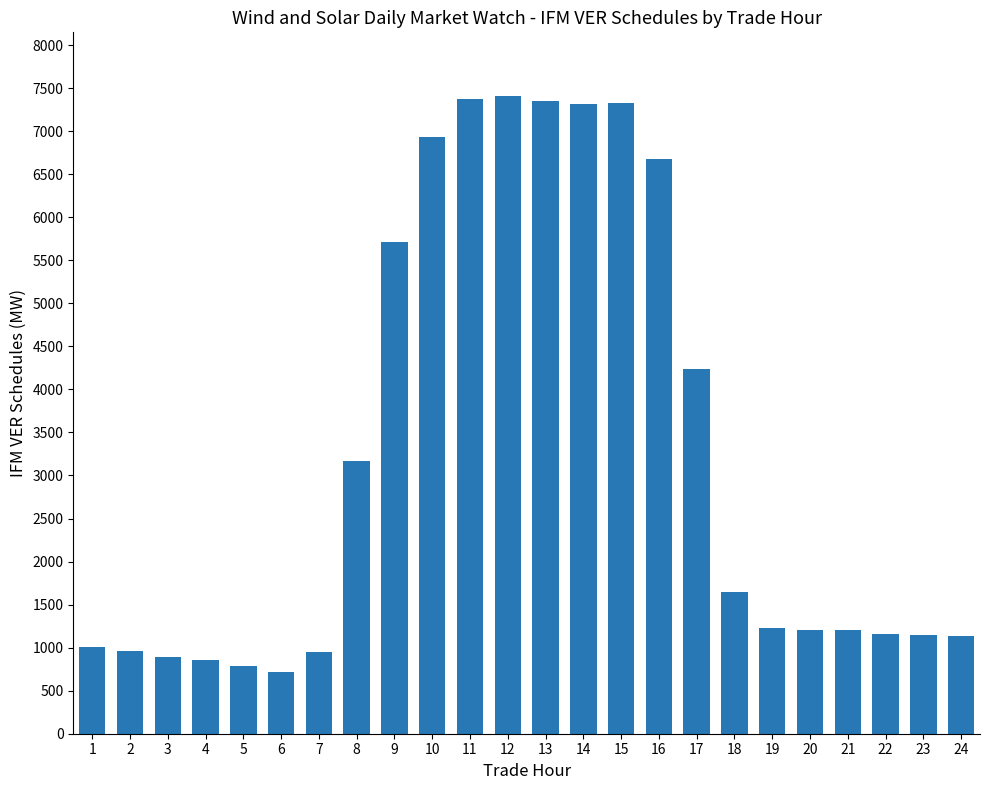

What is the difference between the maximum and minimum values?

6688.8